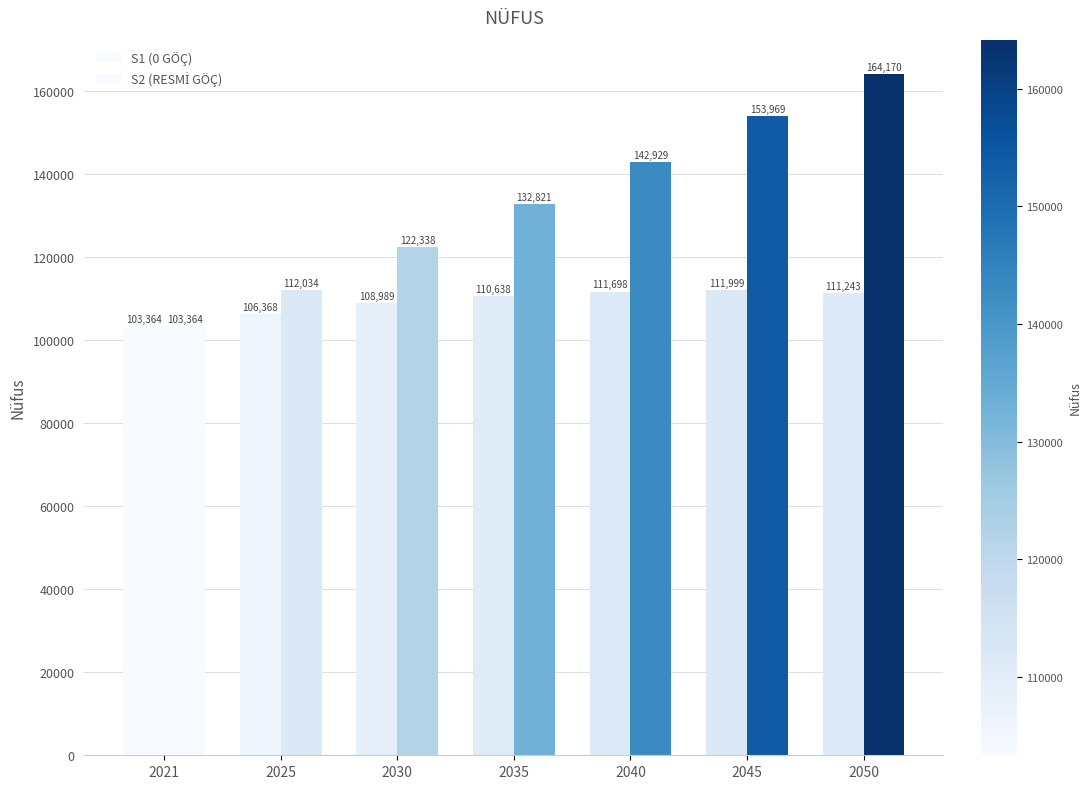

At which category is the sum across all series the highest?

2050